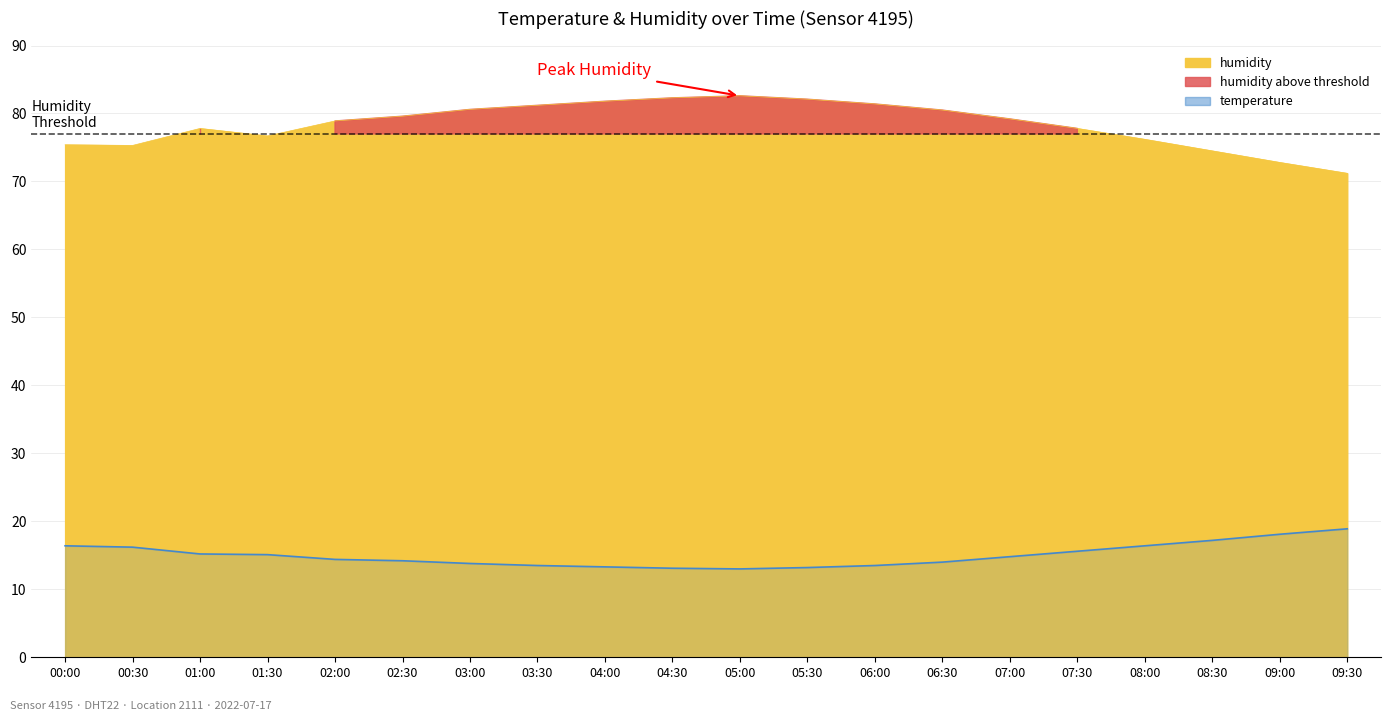

Which category has the highest value across all series?

05:00